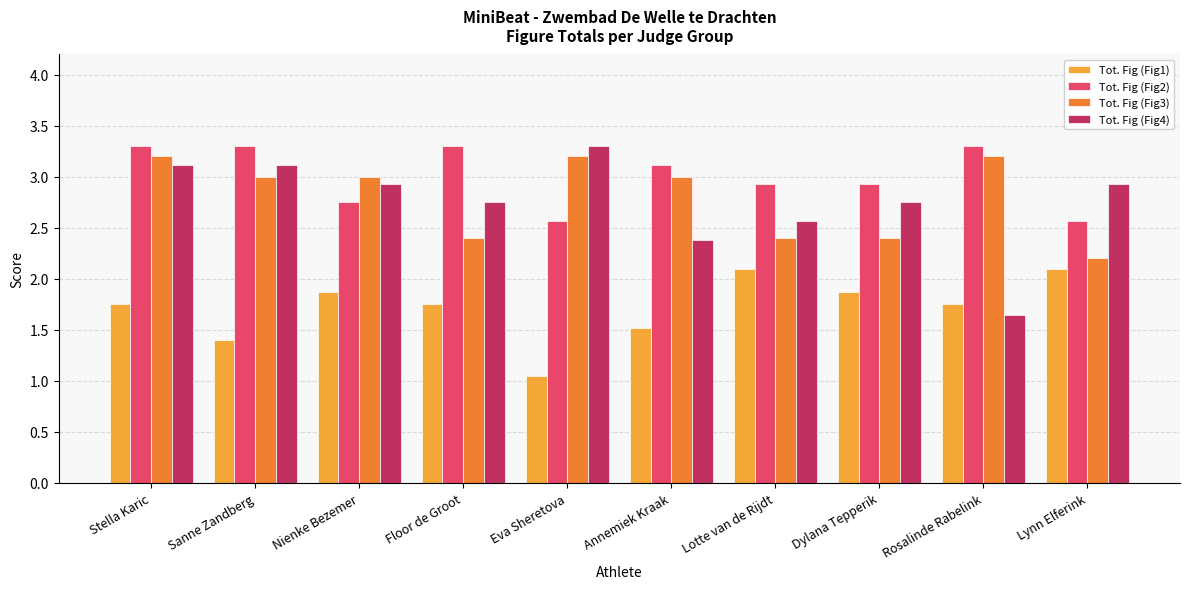

How many values in the Tot. Fig (Fig4) series are below 2?

1